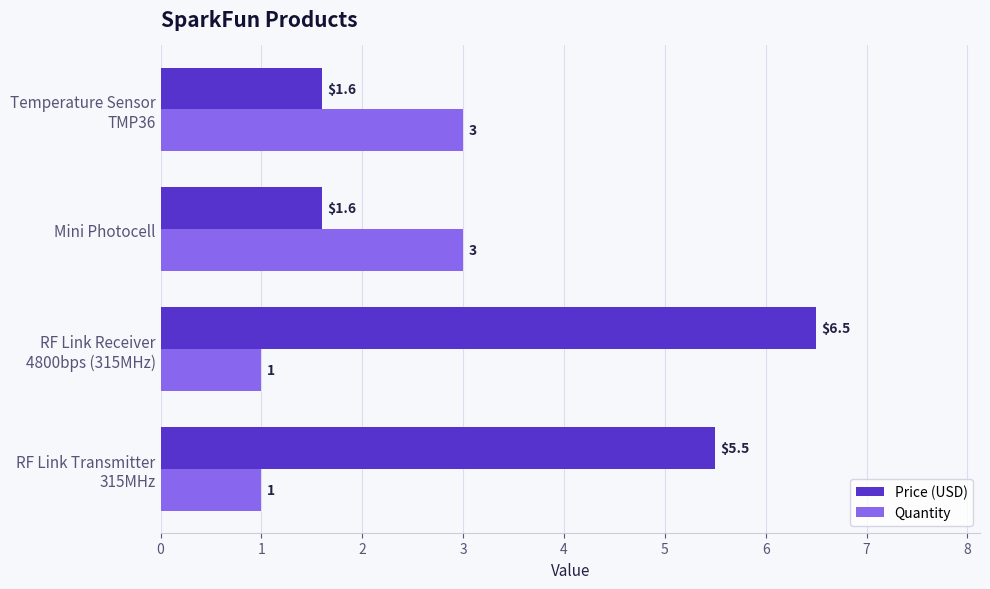

What is the lowest value of the Price (USD) series?

1.6